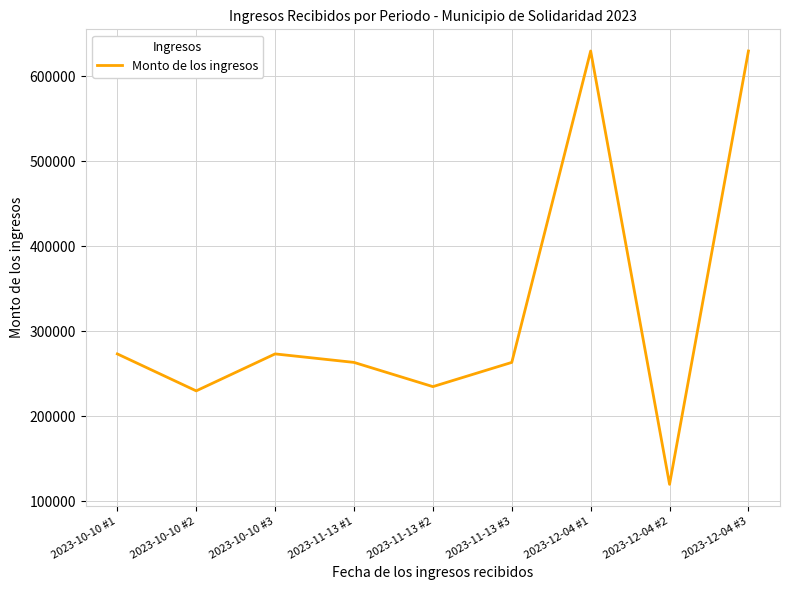

The chart shows a value of 399014 at 2023-10-10 #1. True or false?

False